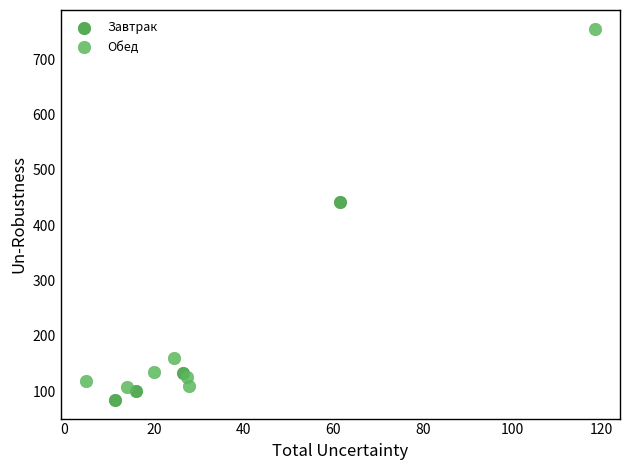

Which series has the widest spread of Y values?

Обед